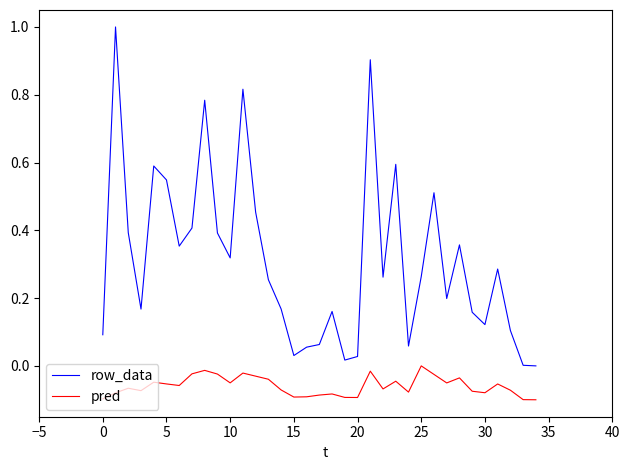

What is the greatest value displayed?

1.0